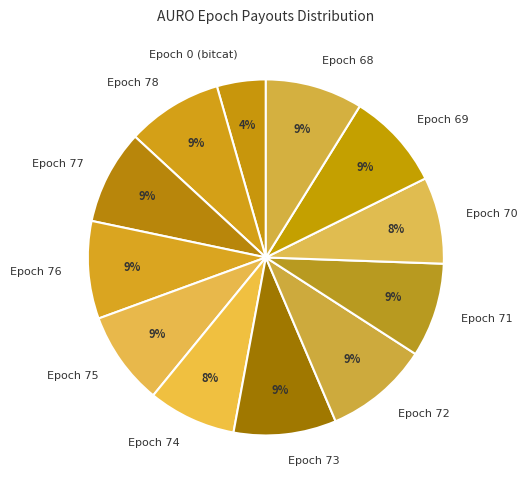

How many slices are in this pie chart?

12